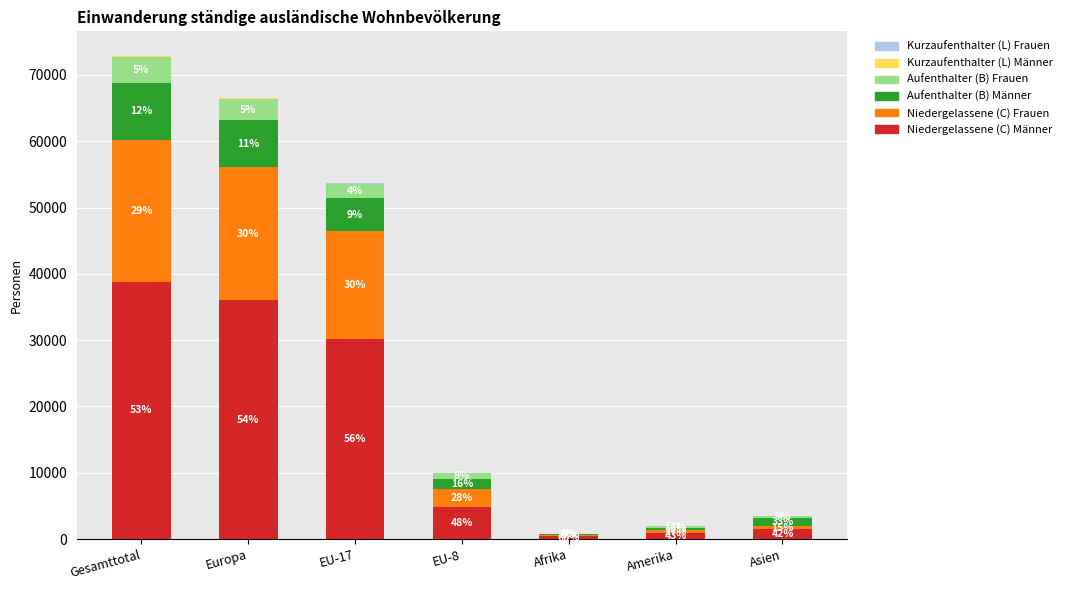

Are the bars grouped side by side (vs. stacked)?

No